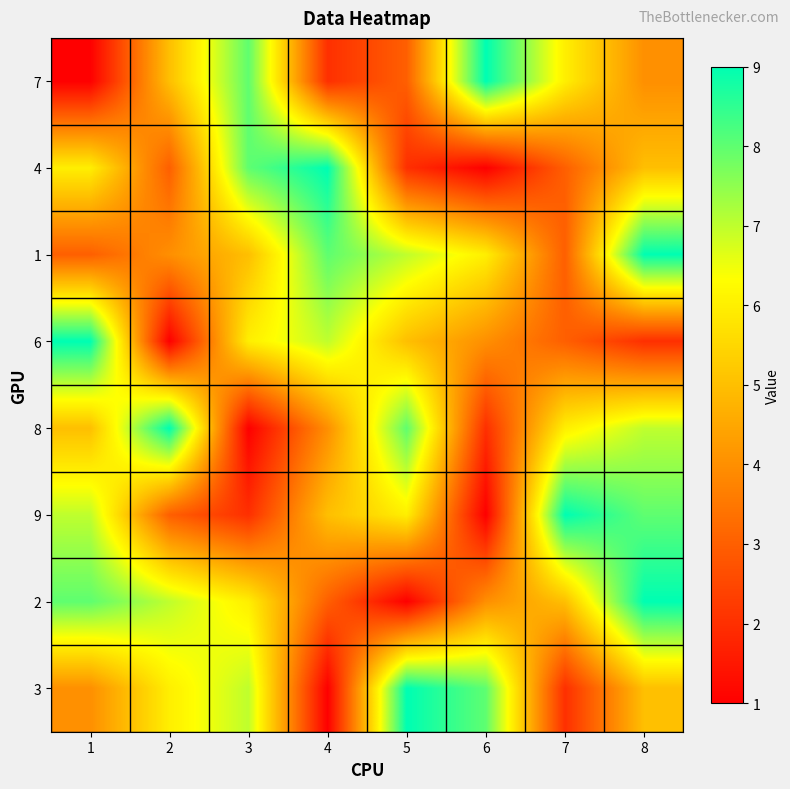

List the series in order of their peak value, highest first.

7, 4, 1, 6, 8, 9, 2, 3